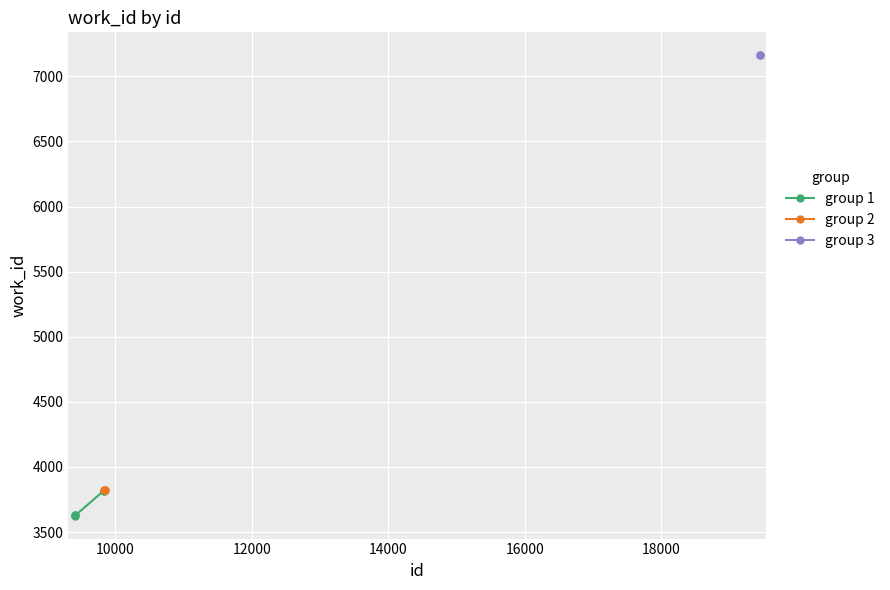

The chart shows a value of 6746 at 9836. True or false?

False